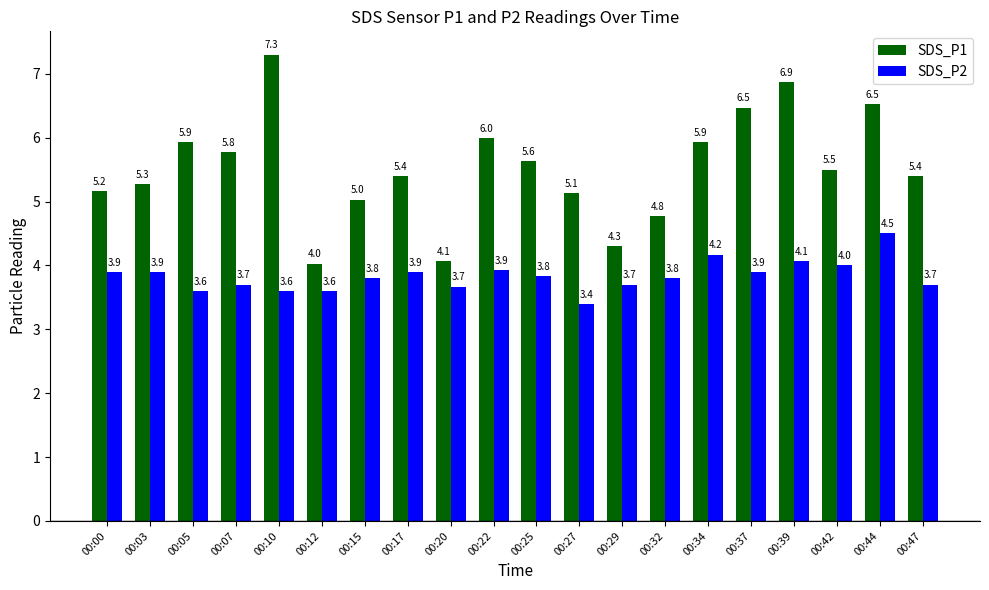

Is it true that SDS_P2 equals 5.0 at 00:47?

False